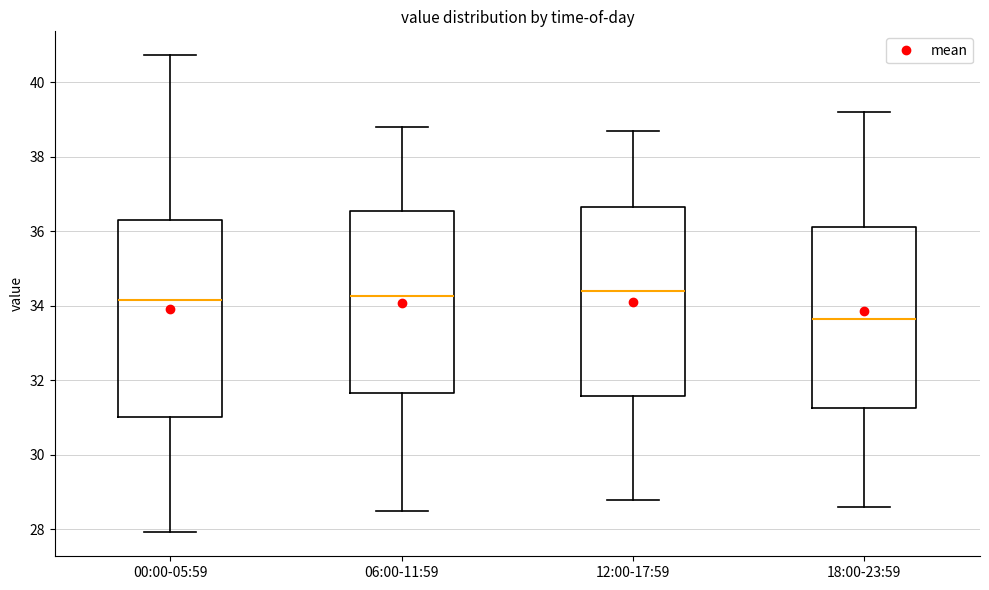

Reading left to right, read every box against the y-axis: the position of its median line, the range the box covers, and the ends of its whiskers. The values are not printed on the chart, so give them approximately, as read against the axis.

00:00-05:59: median 34.2, box 31.0 to 36.4, whiskers 28.0 to 40.8
06:00-11:59: median 34.2, box 31.6 to 36.6, whiskers 28.6 to 38.8
12:00-17:59: median 34.4, box 31.6 to 36.6, whiskers 28.8 to 38.8
18:00-23:59: median 33.6, box 31.2 to 36.2, whiskers 28.6 to 39.2